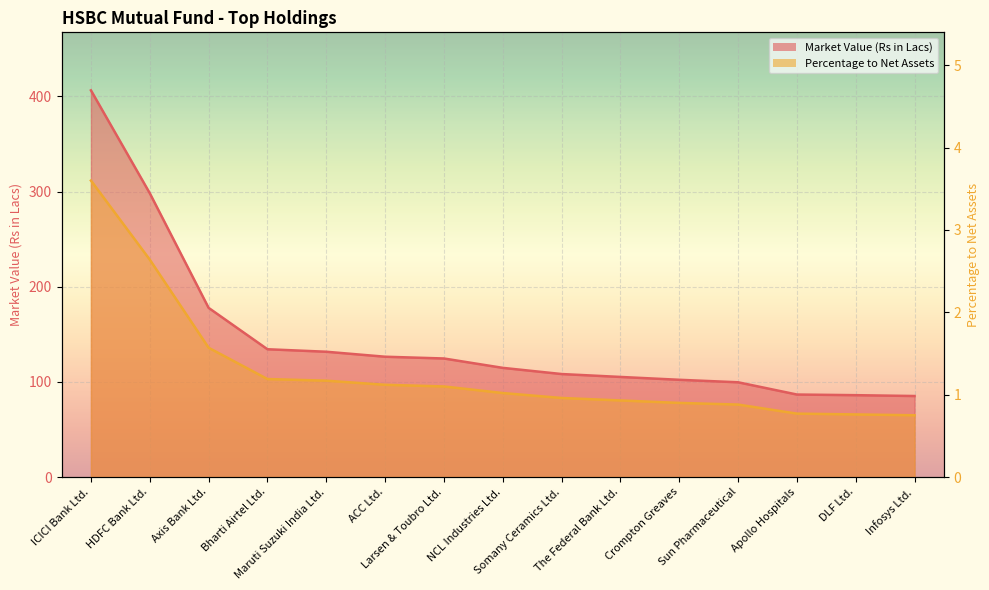

How many lines are shown in the chart?

2